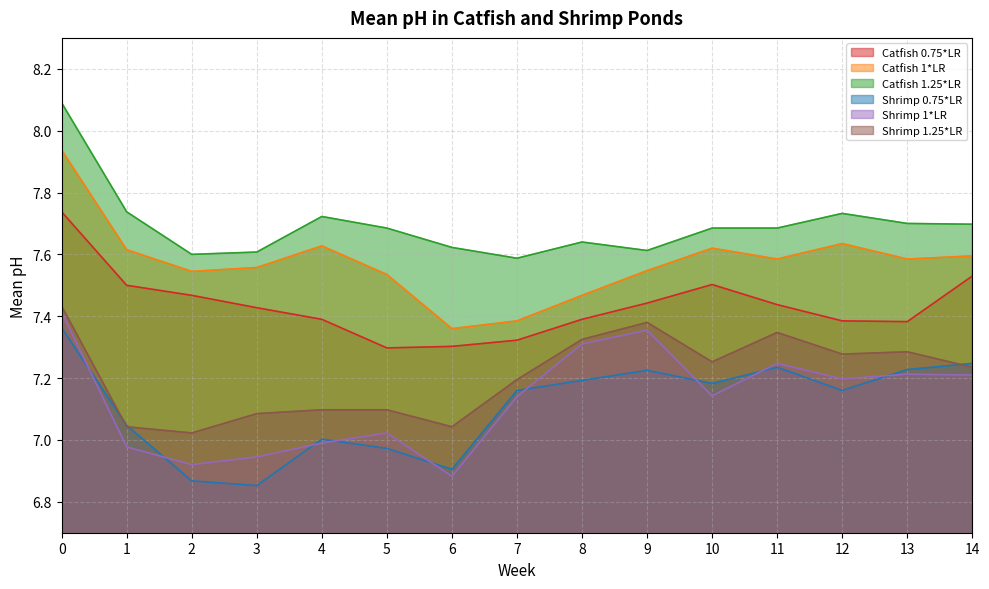

At which label does Shrimp 0.75*LR reach its minimum?

3